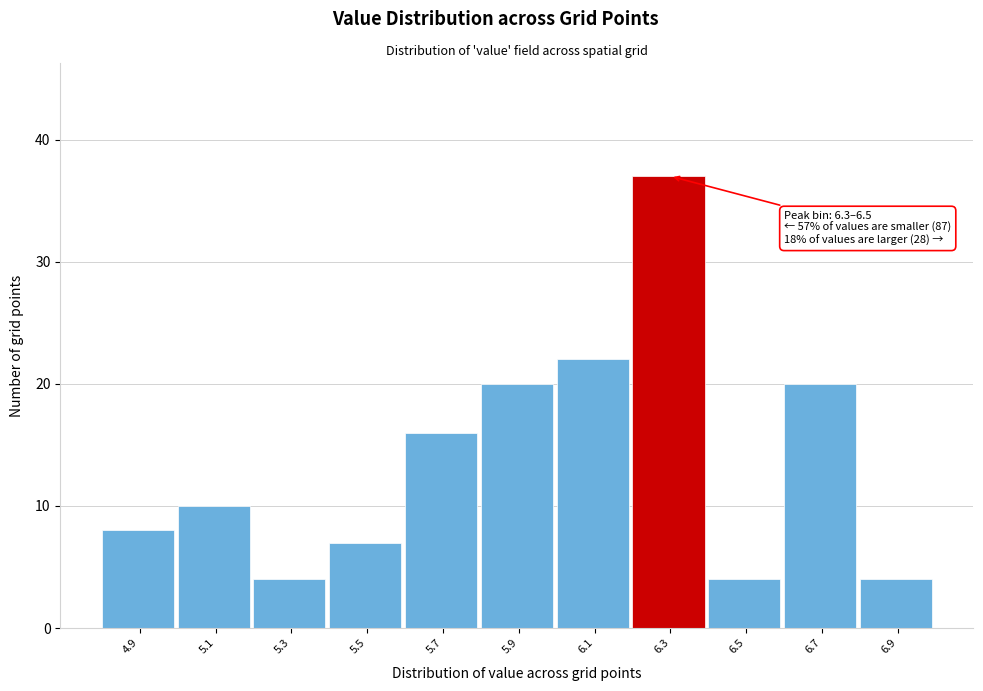

Reading left to right, what are all the values shown in this chart?

8	10	4	7	16	20	22	37	4	20	4